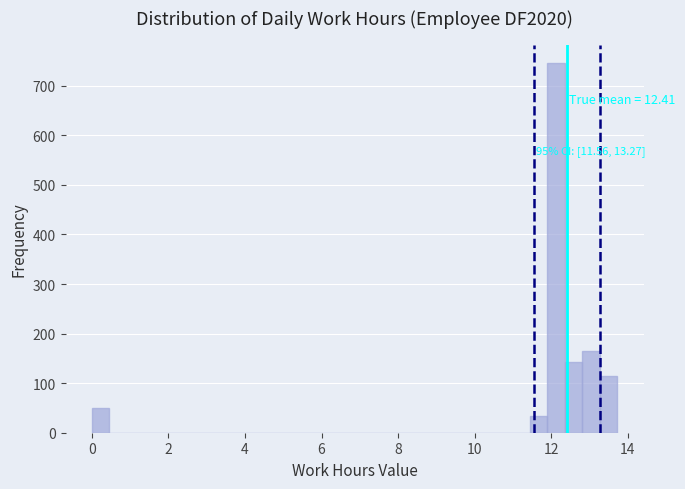

Around what value on the x-axis is the tallest bar? Give the approximate position of its centre, as read against the axis.

12.2